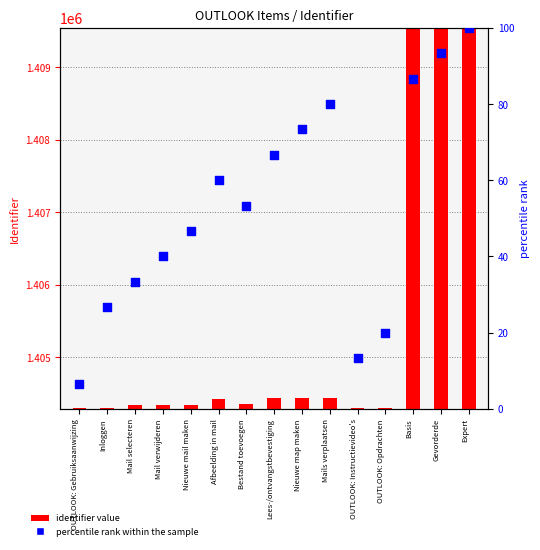

Is the value of identifier value at Mail verwijderen greater than the value of percentile rank within the sample at OUTLOOK: Gebruiksaanwijzing?

Yes